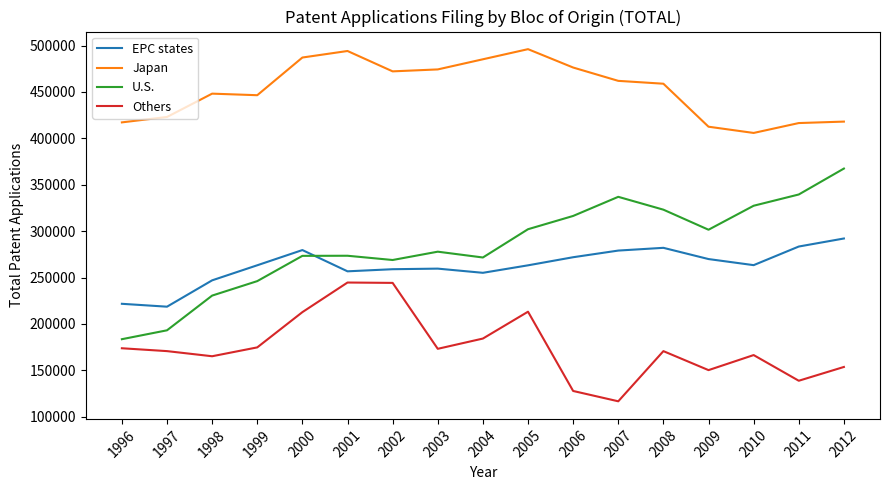

True or false: Others has a value of 253985 at 2003.

False